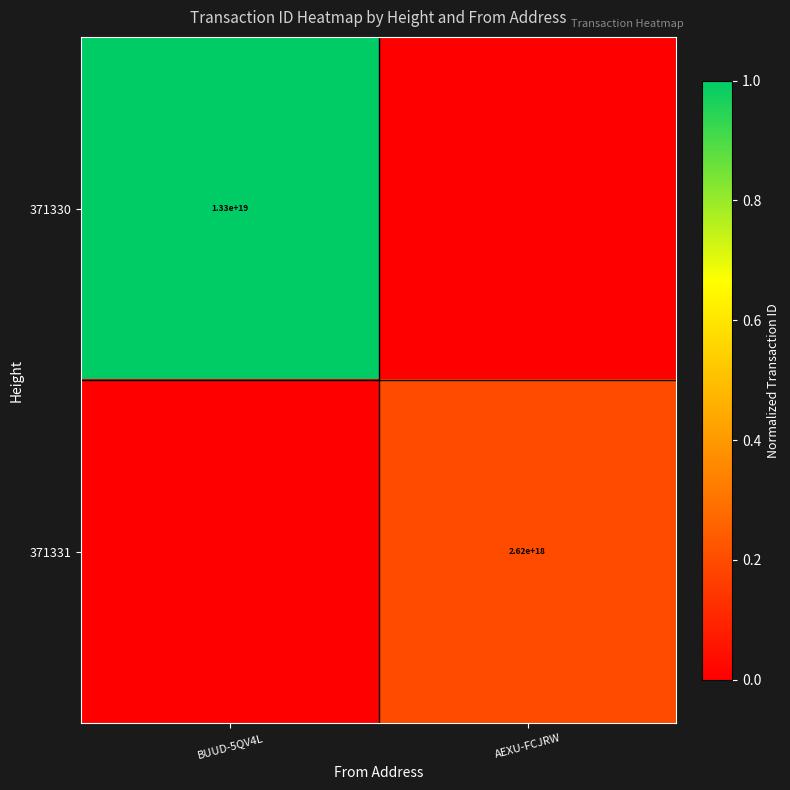

The value of 371330 at BUUD-5QV4L is 13300000000000000000. True or false?

True